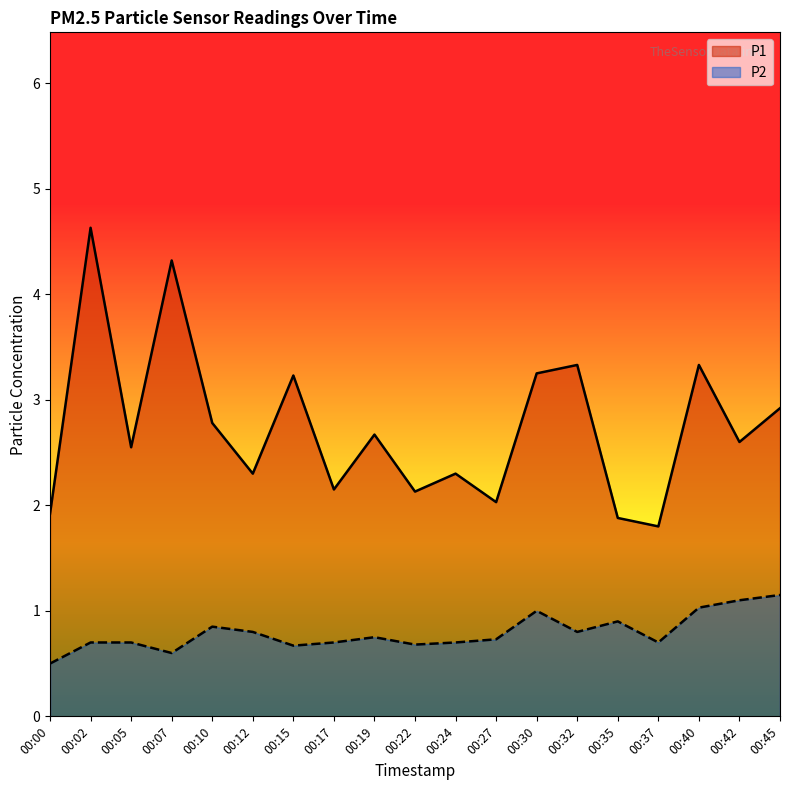

How many interior local valleys does the P1 series have?

7